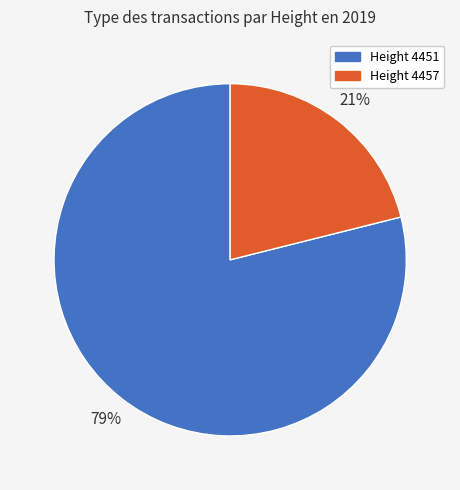

Does any single category account for the majority?

Yes